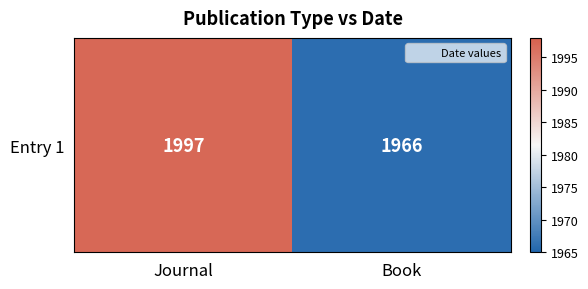

What is the difference between the maximum and minimum values?

31